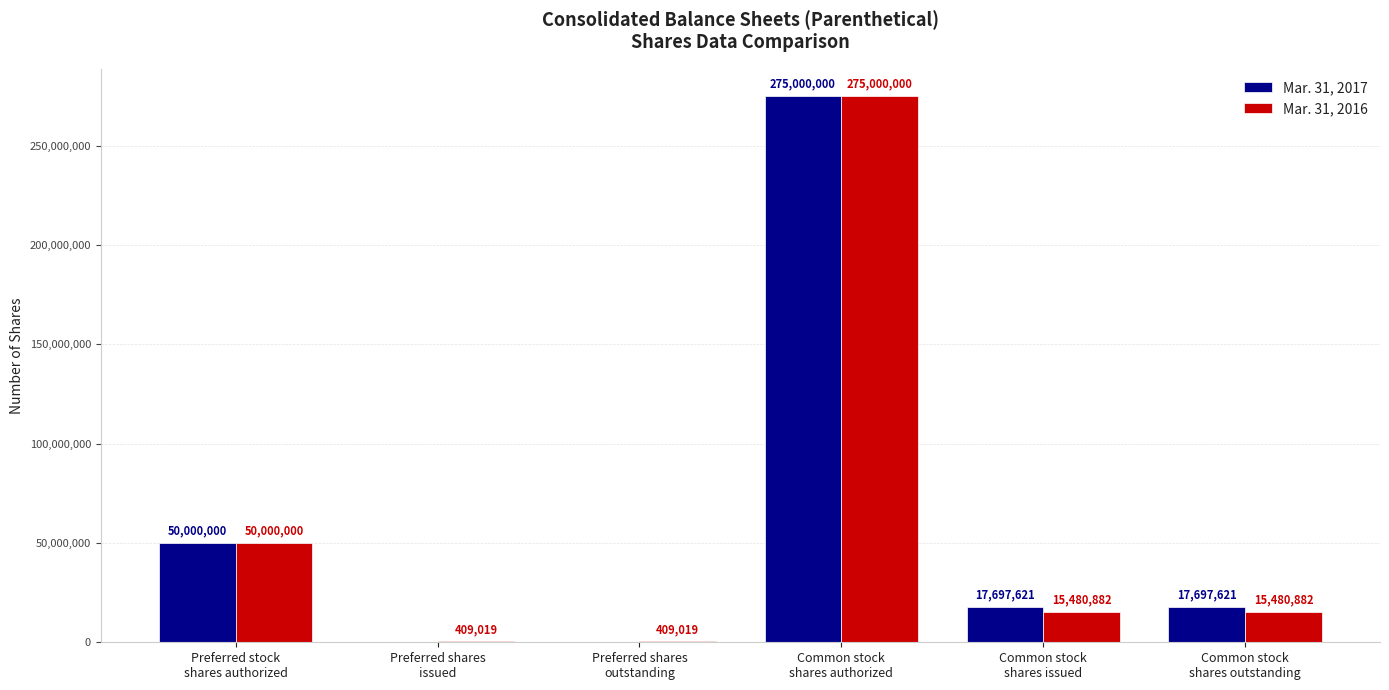

Where is Mar. 31, 2017 nearest to the value 137500000?

Preferred stock
shares authorized